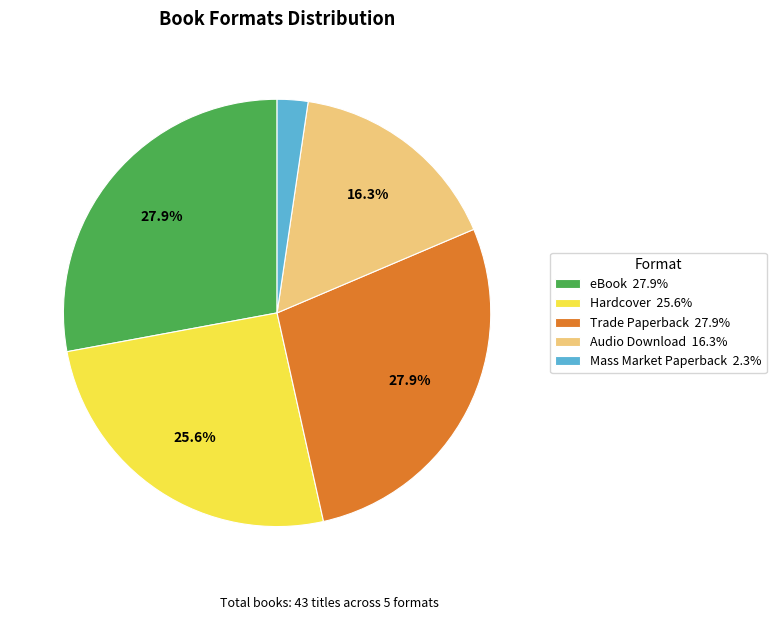

What percentage is the Trade Paperback slice, to the nearest percent?

28%